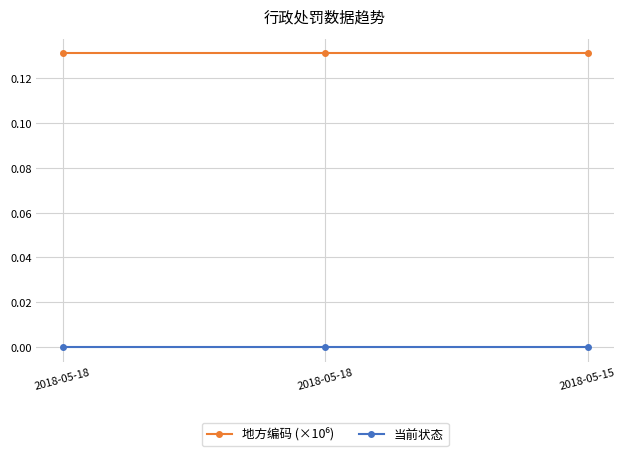

What is the average value of the 地方编码 (×10⁶) series?

0.1